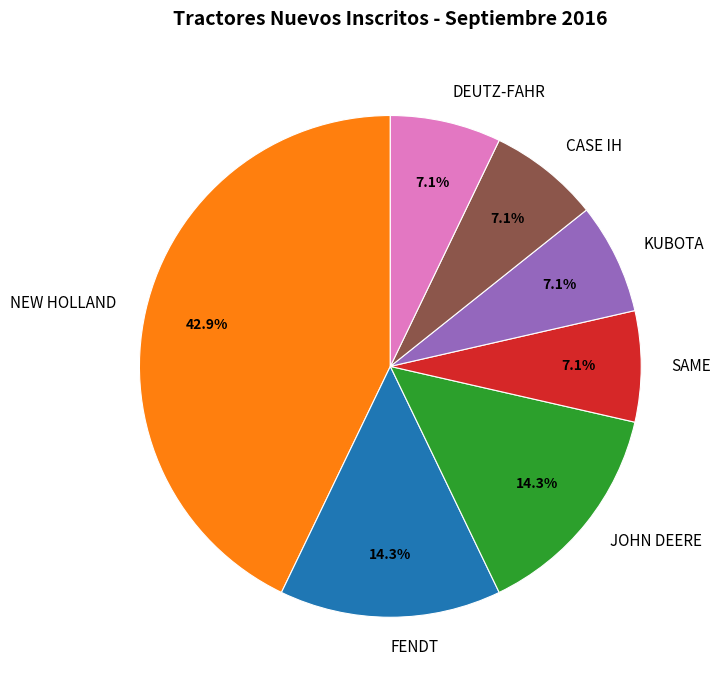

Is it true that FENDT is 25% of the pie?

False